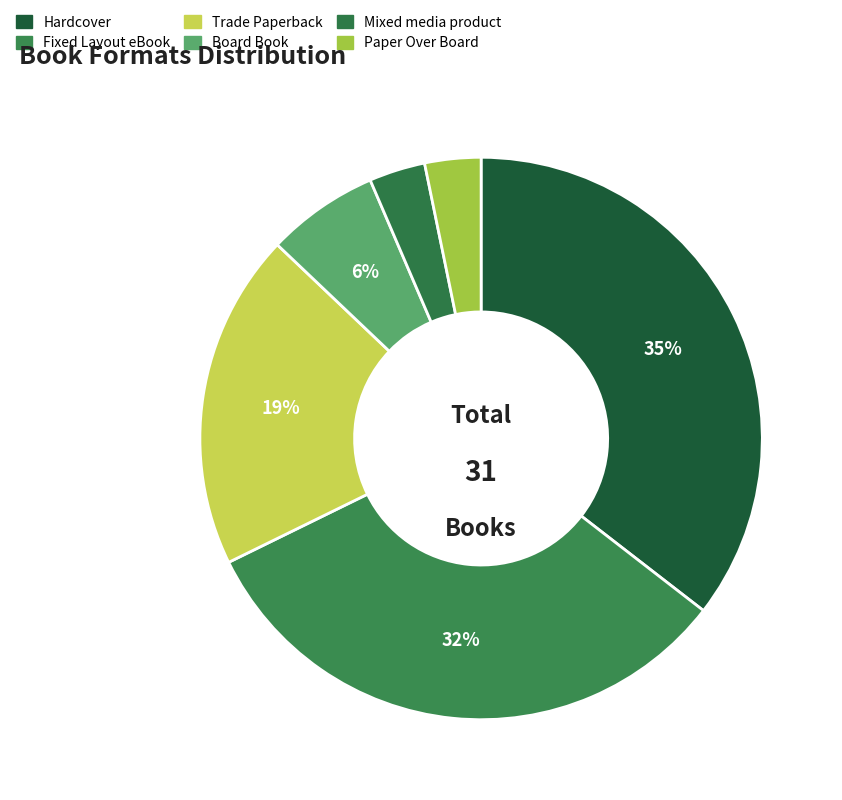

The Fixed Layout eBook slice represents 20% of the pie. True or false?

False